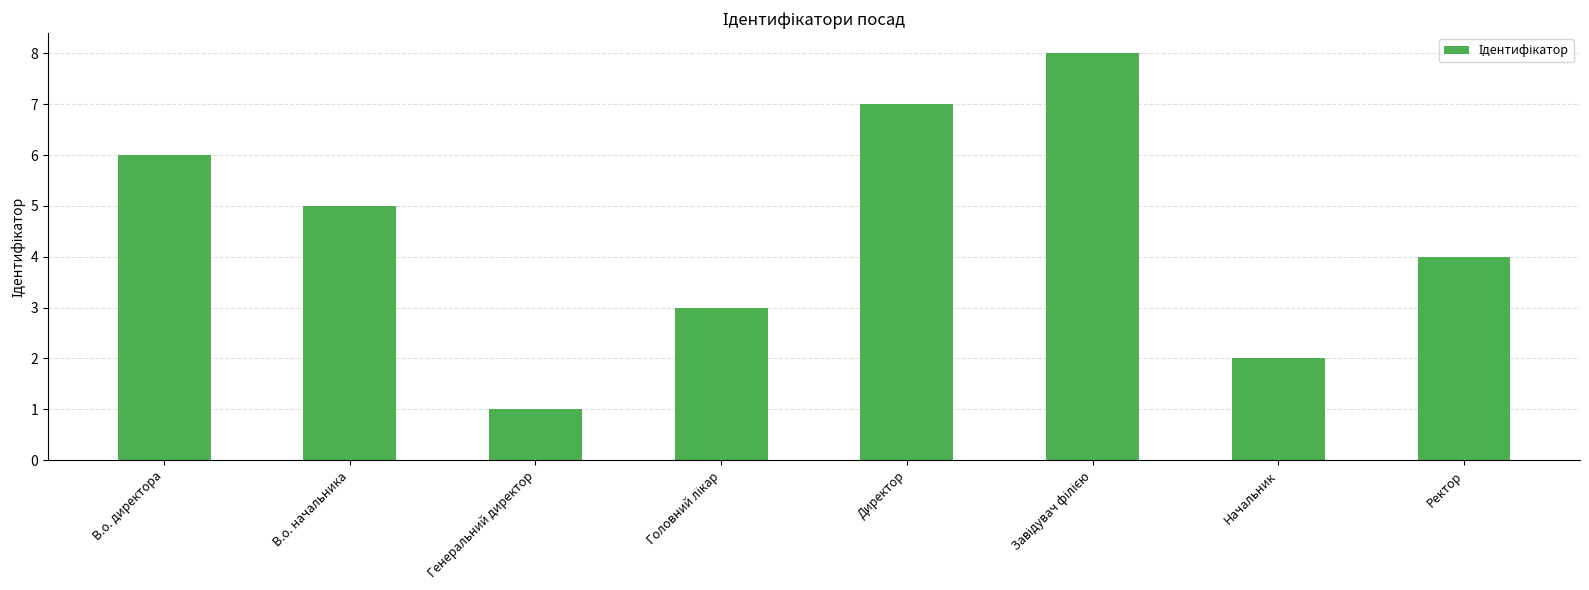

What is the change in value from Генеральний директор to Ректор?

+3